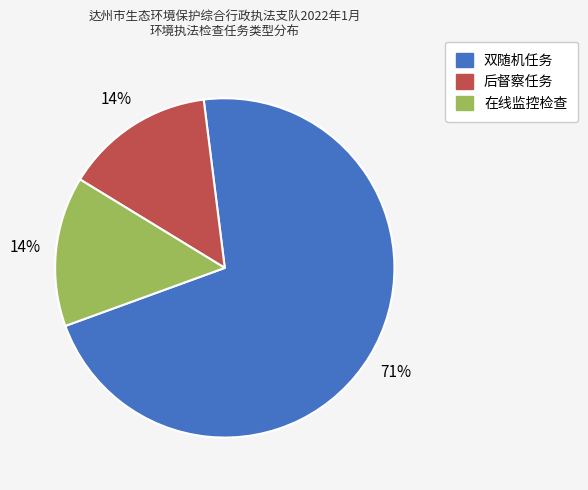

To the nearest percent, what is the average slice percentage?

33%